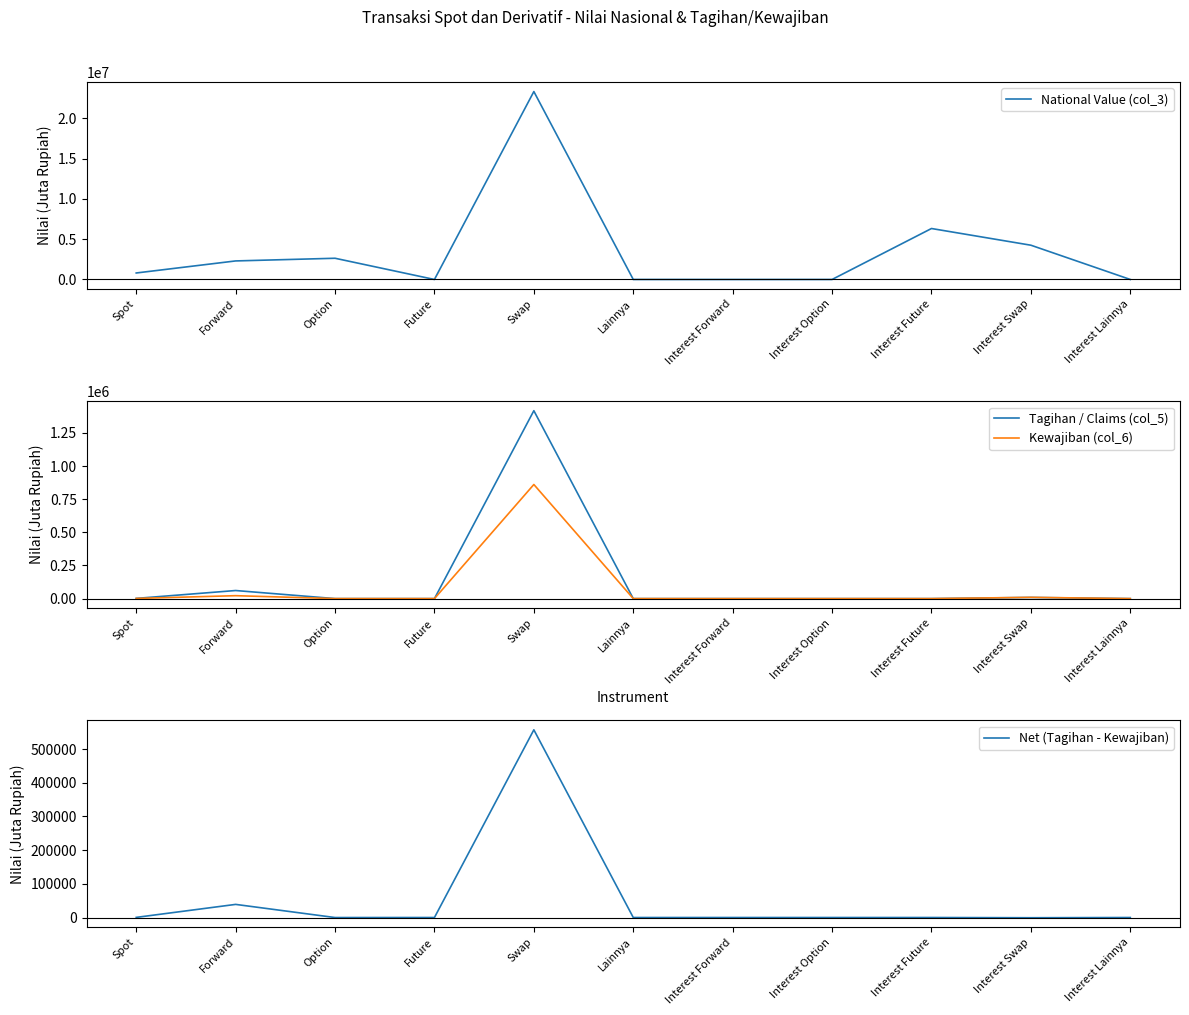

Is it true that Kewajiban (col_6) equals 123 at Option?

True